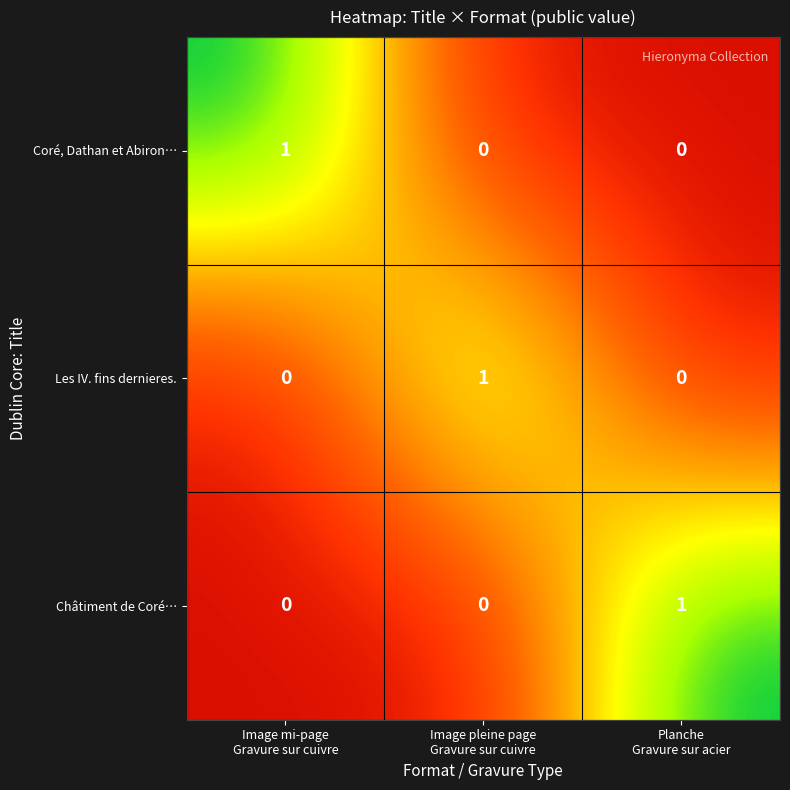

Reading left to right, transcribe all the data shown in this chart.

Coré, Dathan et Abiron…: 1	0	0
Les IV. fins dernieres.: 0	1	0
Châtiment de Coré…: 0	0	1